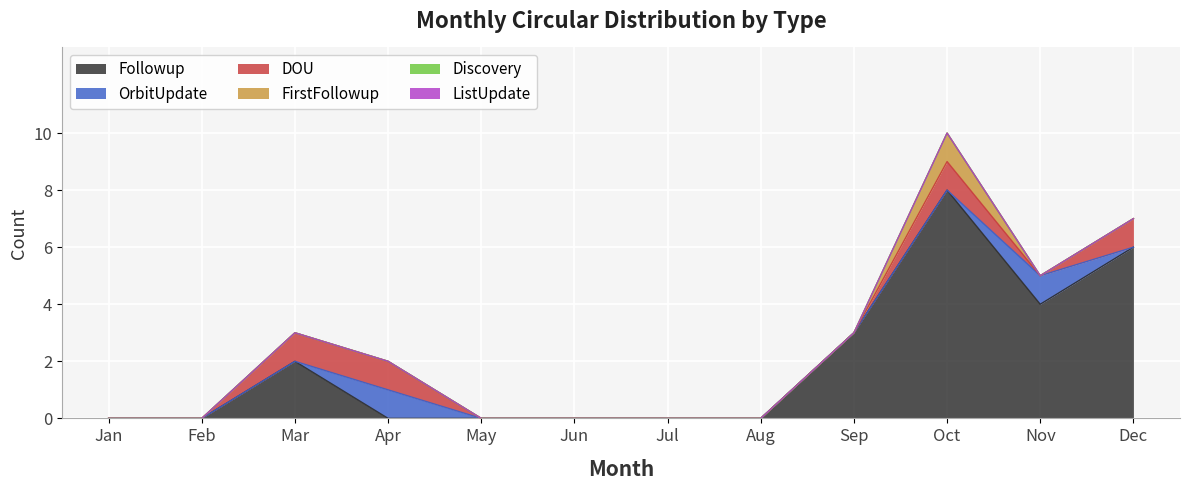

How many positive values does the DOU series have?

4